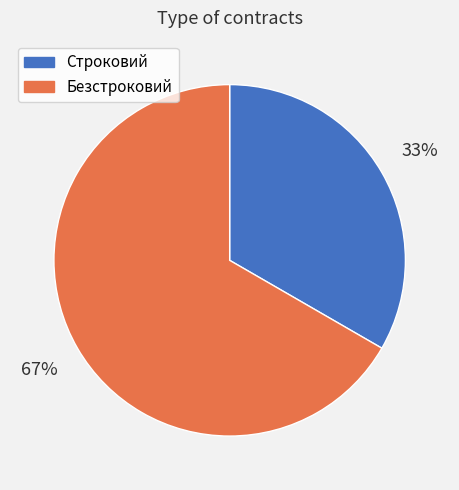

Count the number of slices in the pie.

2